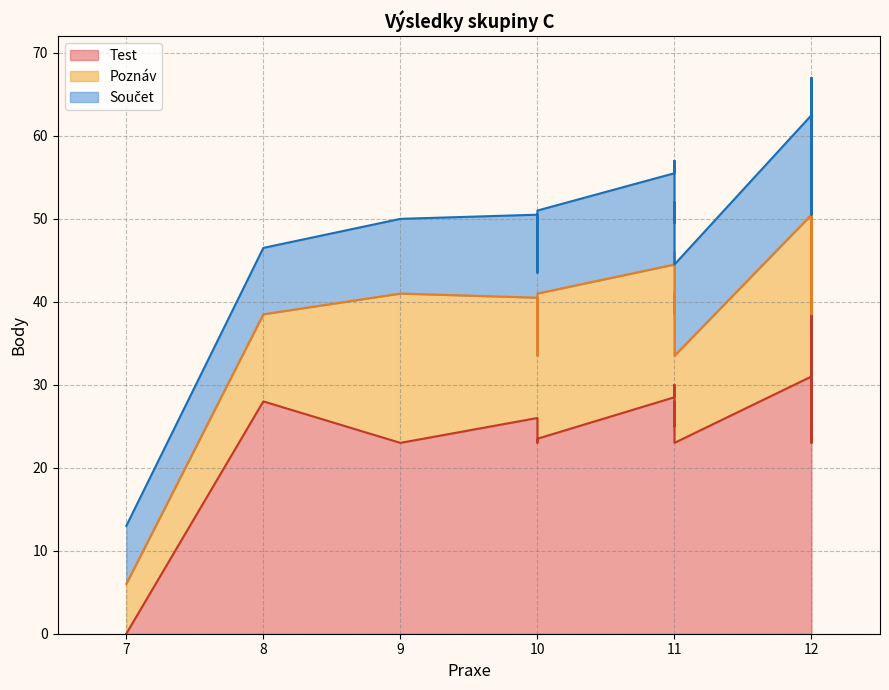

Is it true that Poznáv equals 16.9 at 0?

False